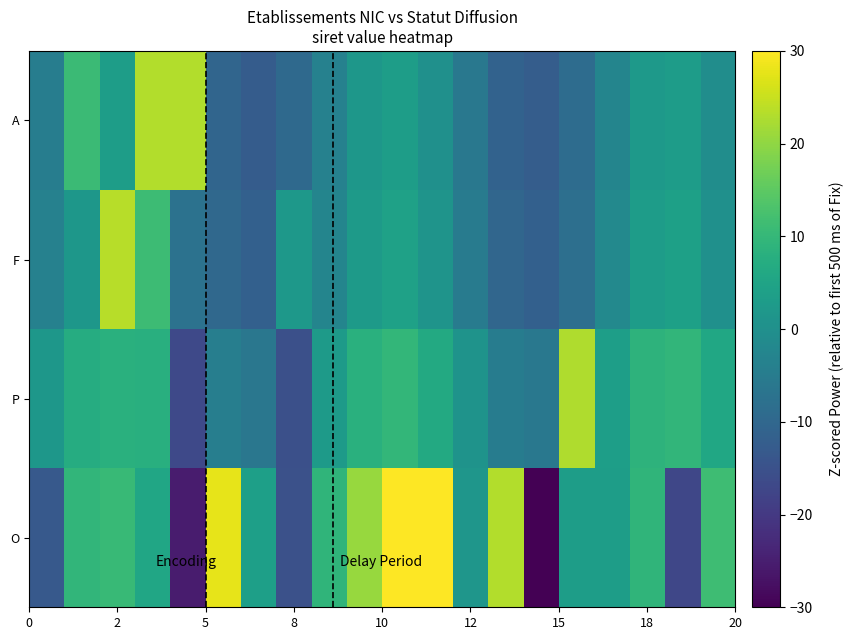

How many series are shown in this chart?

4